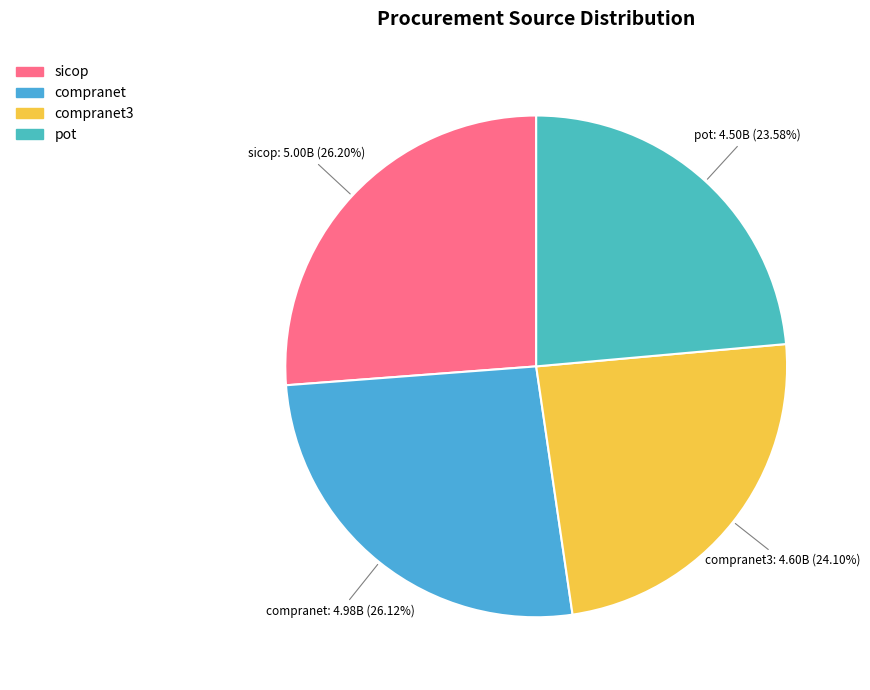

How many segments does this pie chart have?

4